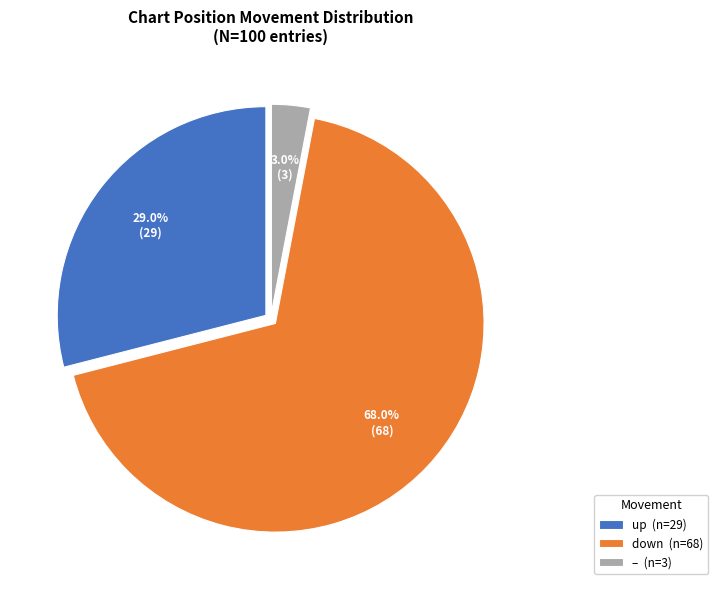

Rank the categories by value from highest to lowest.

down (n=68), up (n=29), – (n=3)